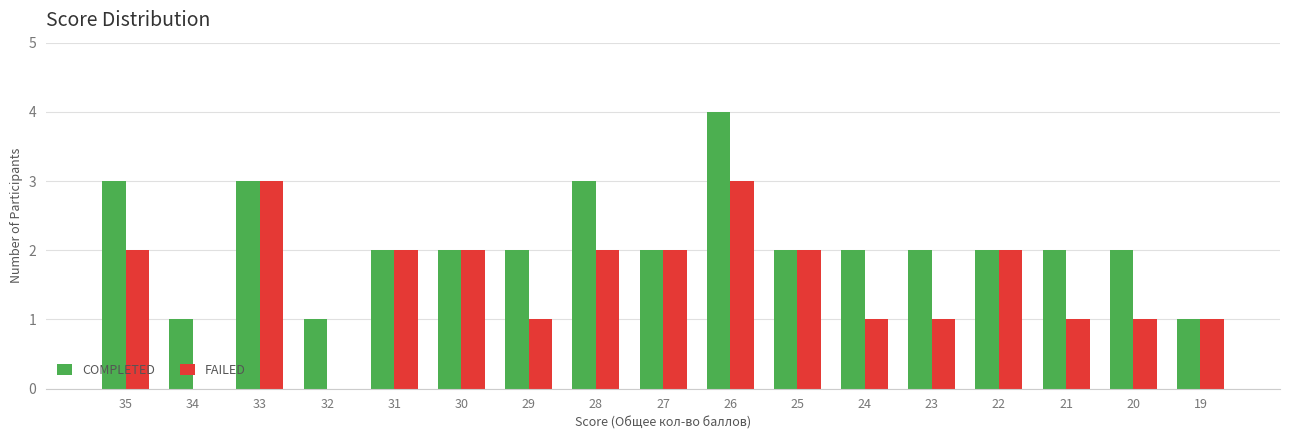

Are the bars horizontal?

No